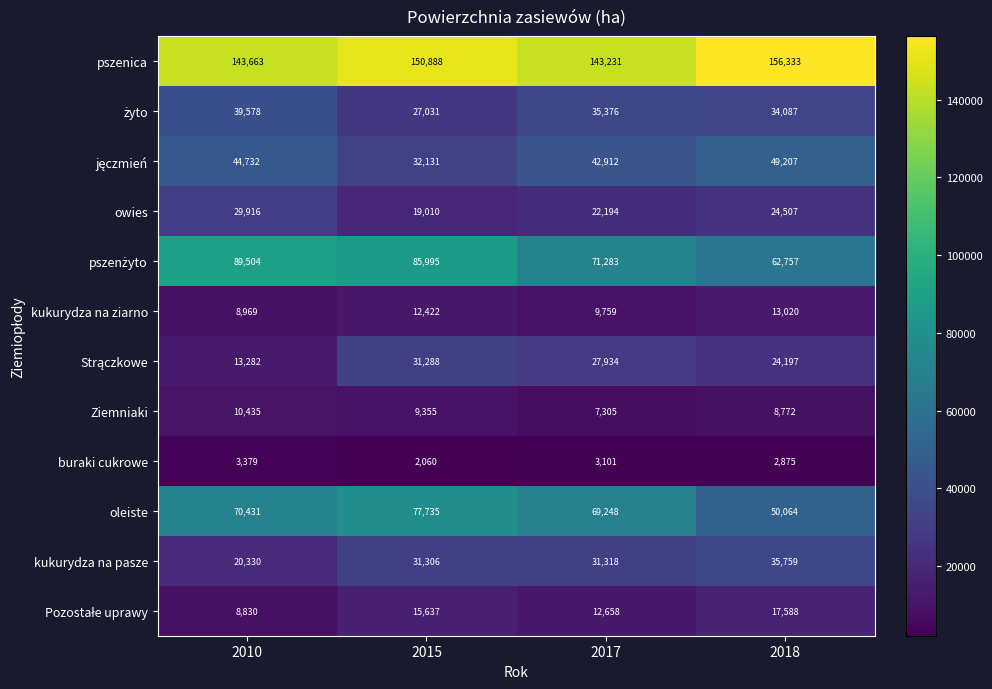

Which series has the largest total across all categories?

pszenica